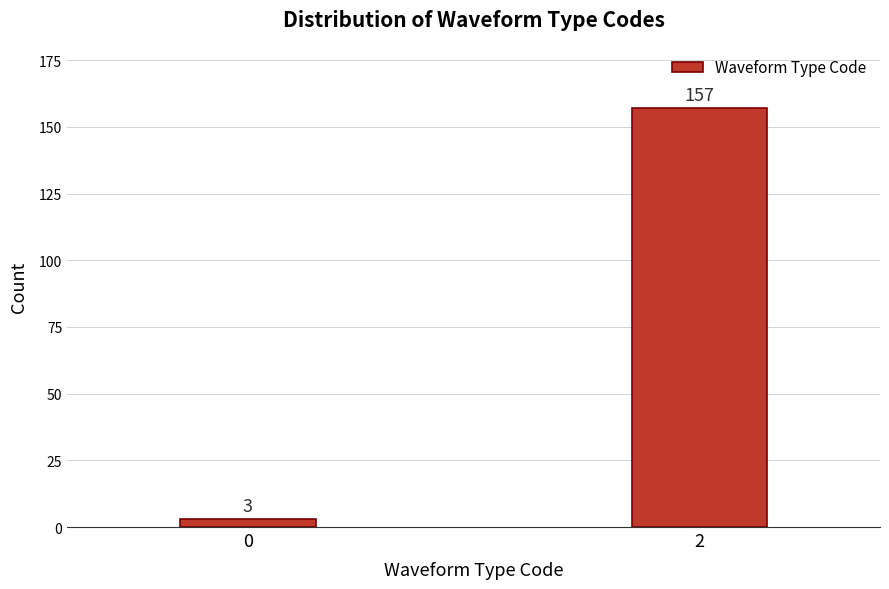

Reading left to right, list all the values displayed in this chart.

3	157